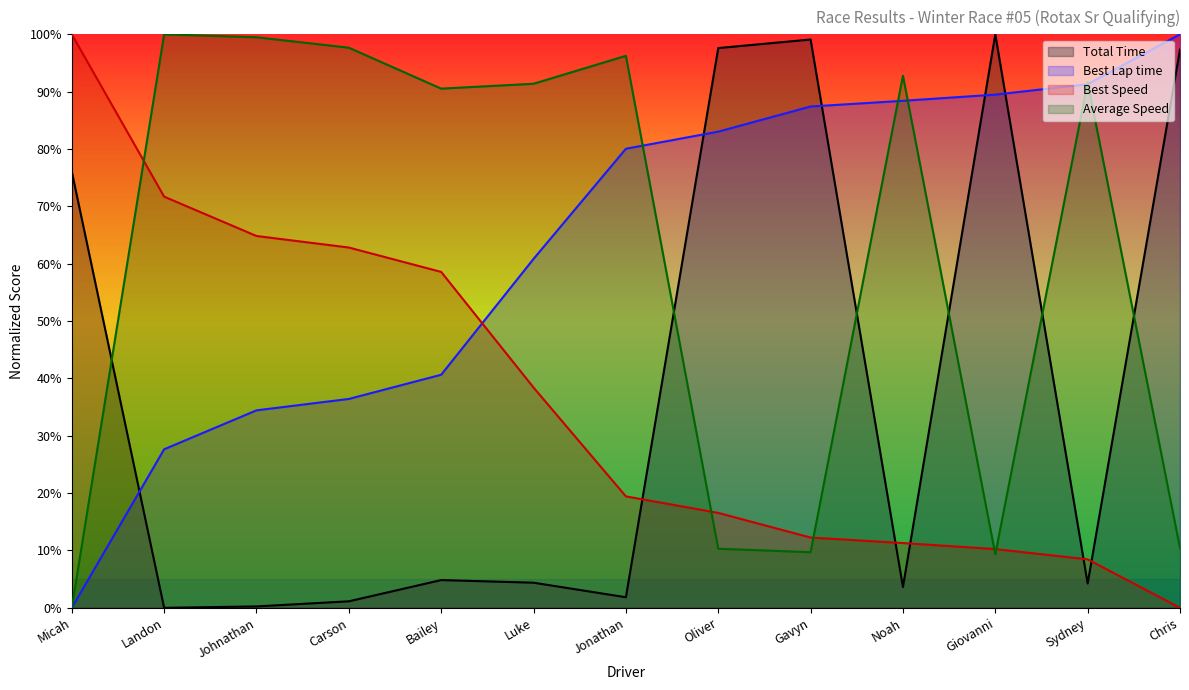

What is the greatest value displayed?

100.0